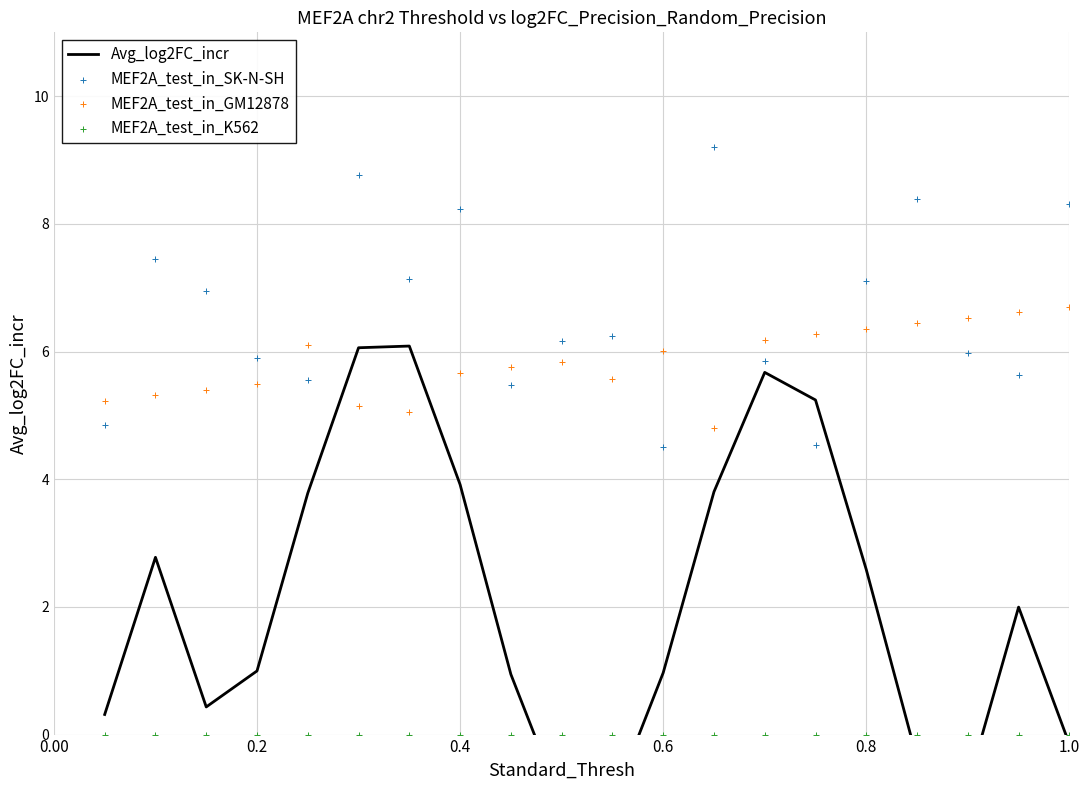

Which series has the largest total across all categories?

MEF2A_test_in_SK-N-SH